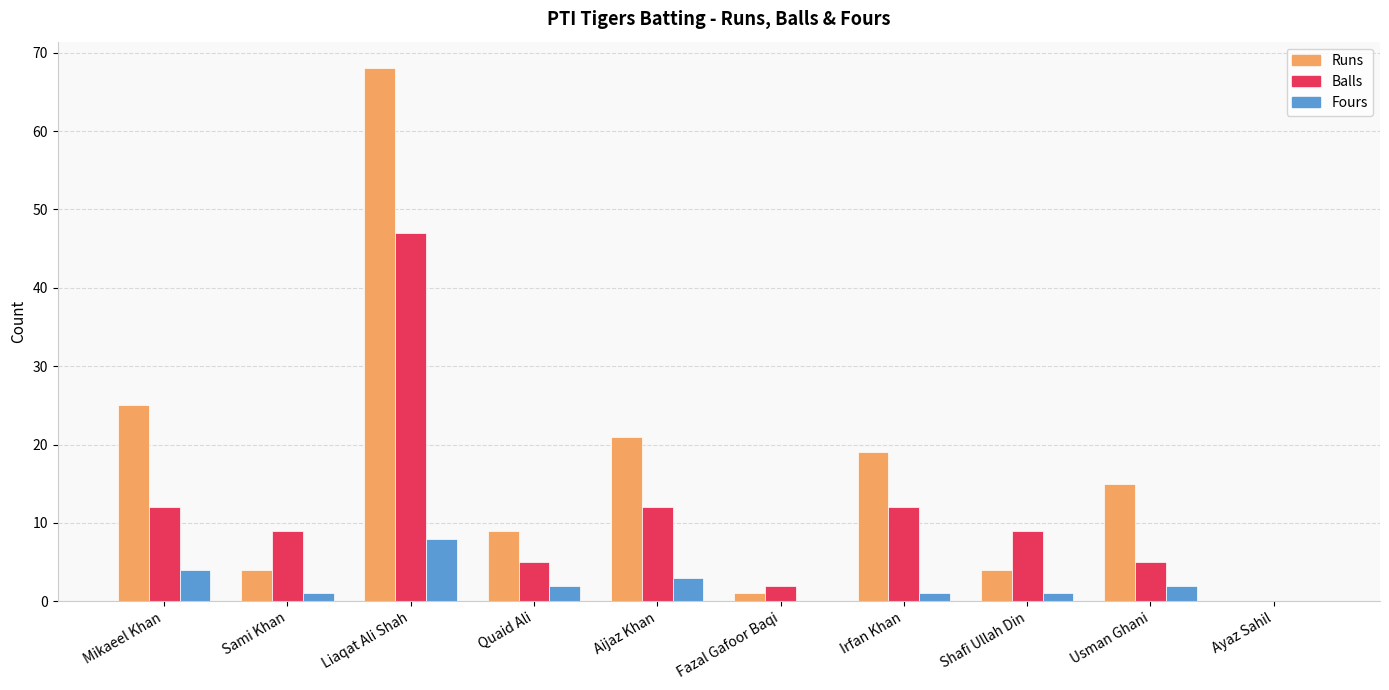

Is it true that Runs equals 6 at Quaid Ali?

False